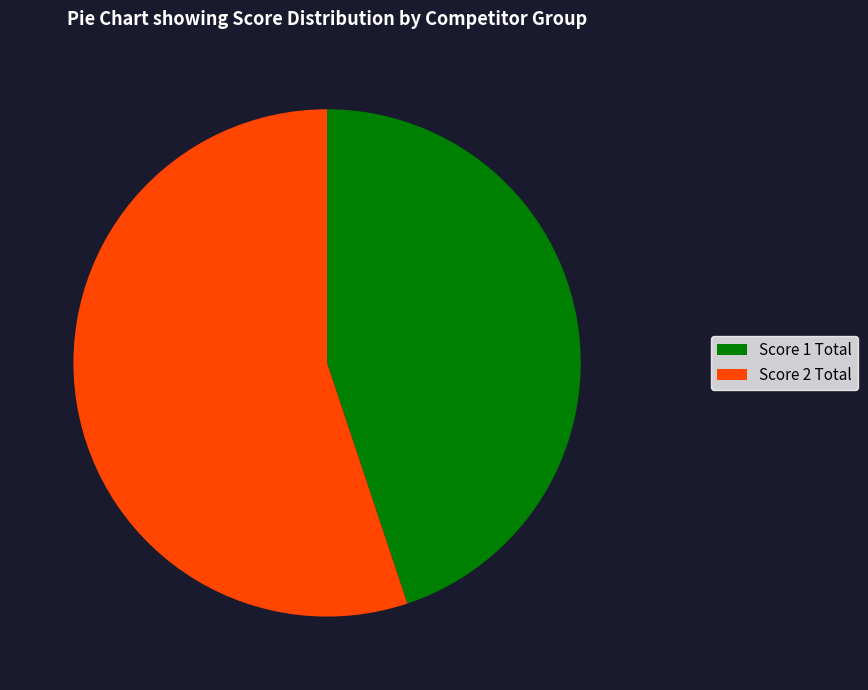

Is there any slice that represents more than half of the pie?

Yes